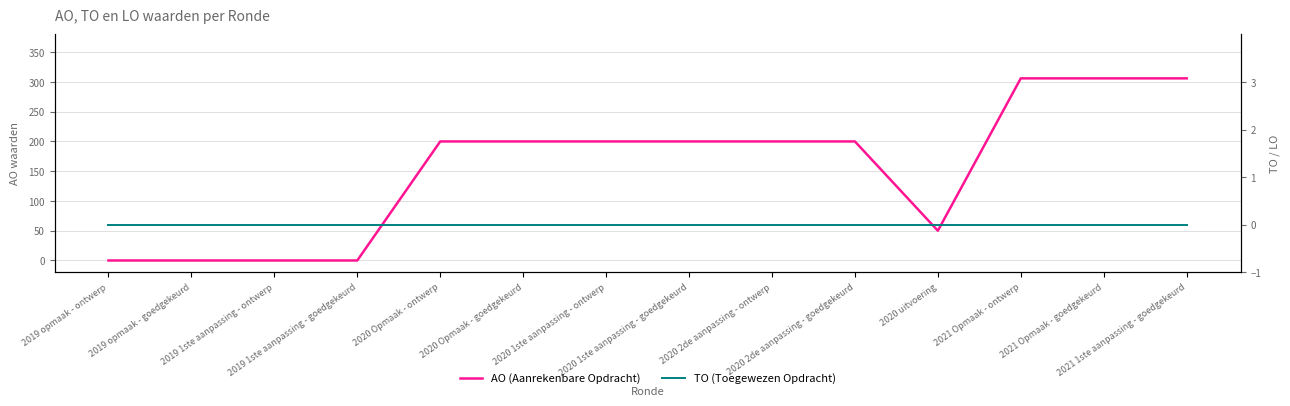

How many interior local valleys does the AO (Aanrekenbare Opdracht) series have?

1